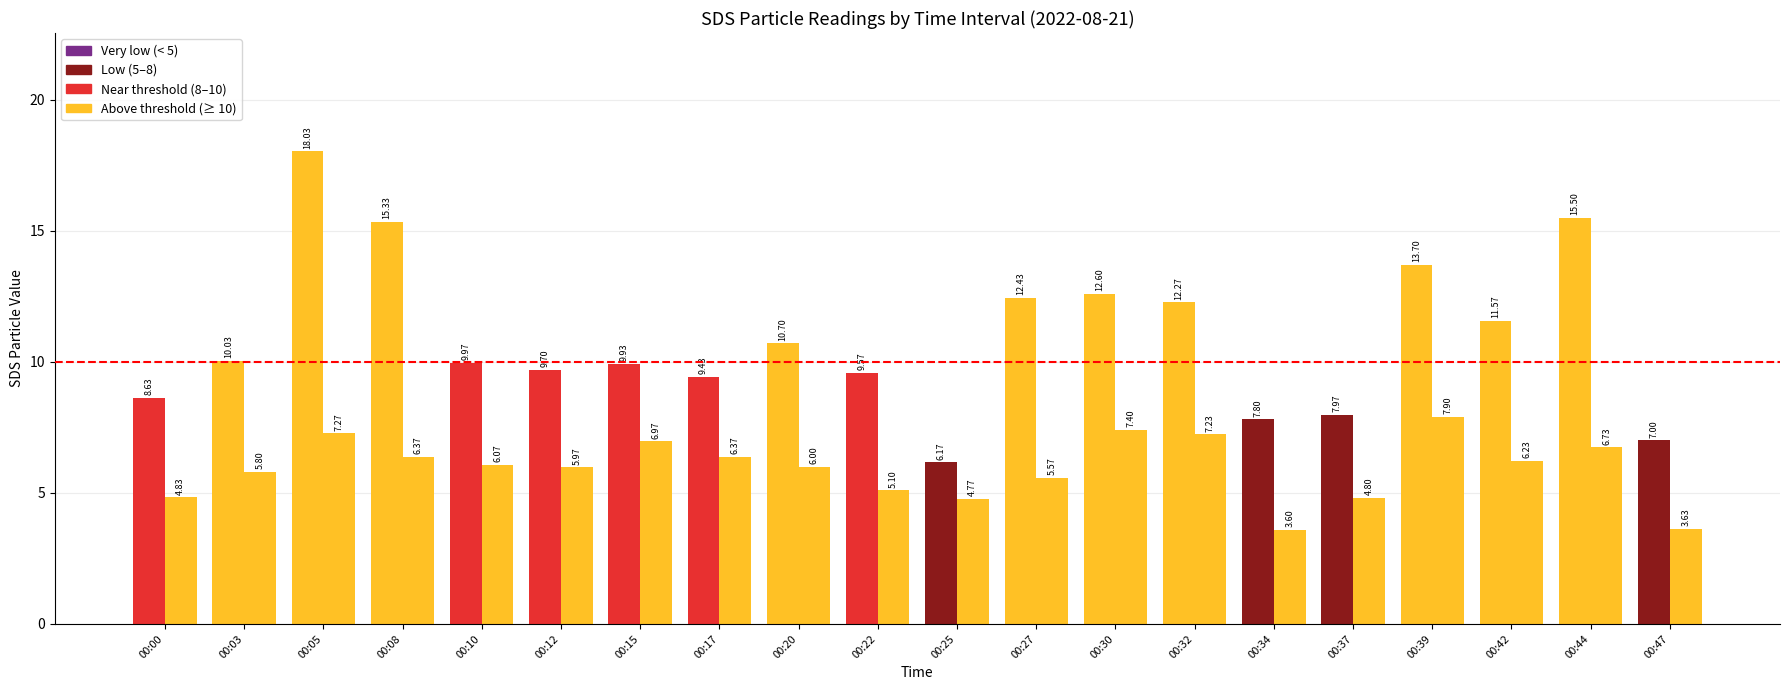

At which category does the chart reach its peak across all series?

00:05